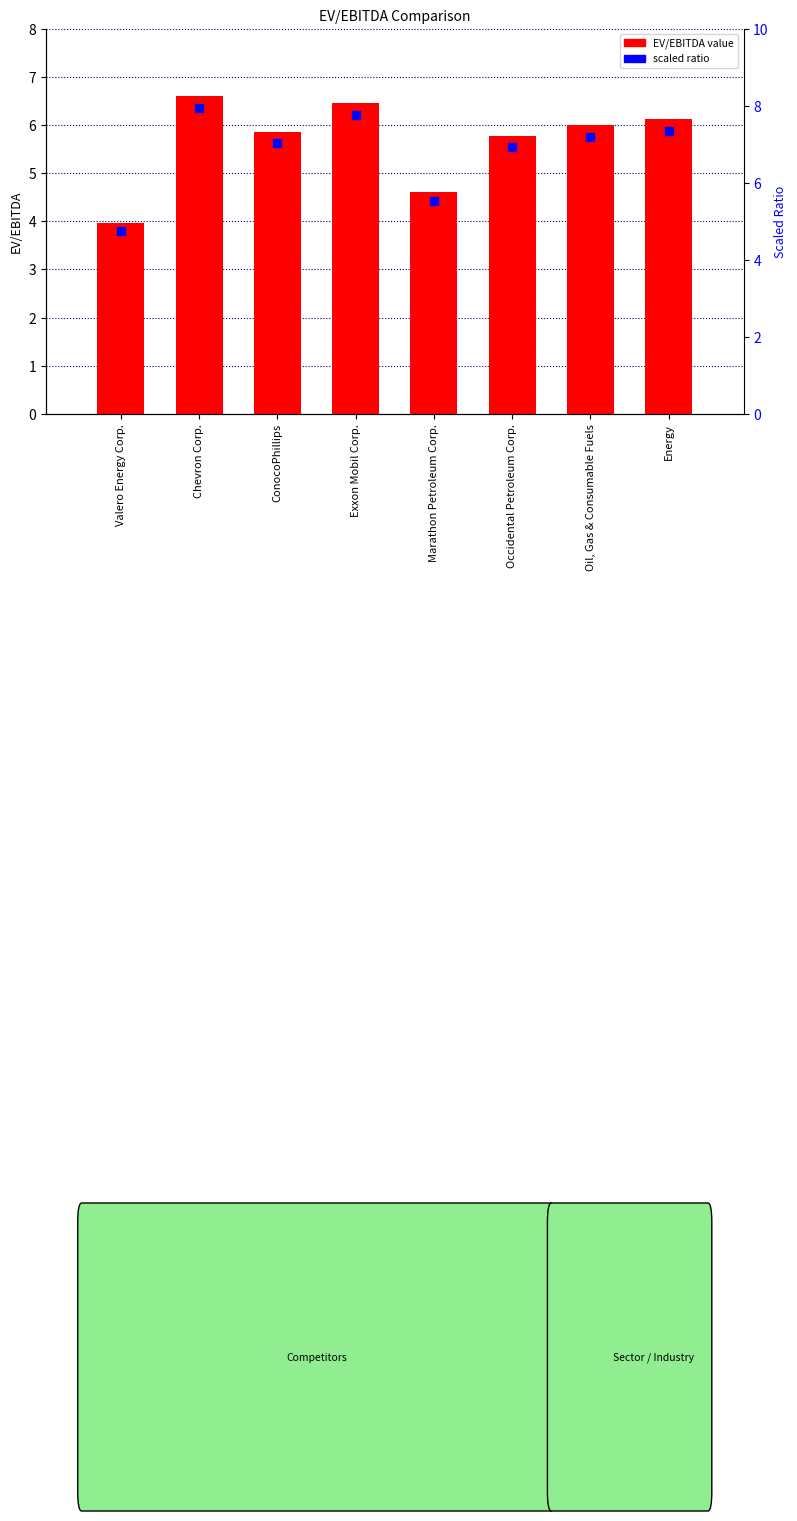

Which series has the largest total across all categories?

scaled ratio